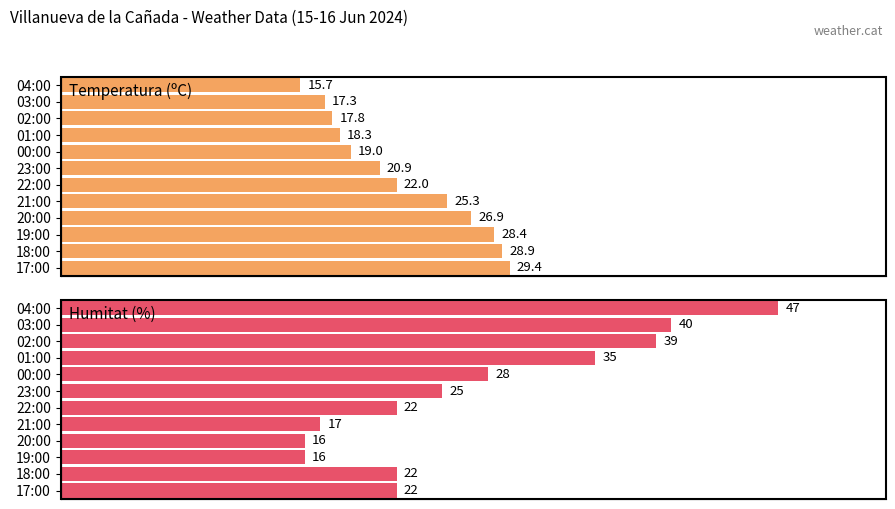

Are the bars horizontal?

Yes